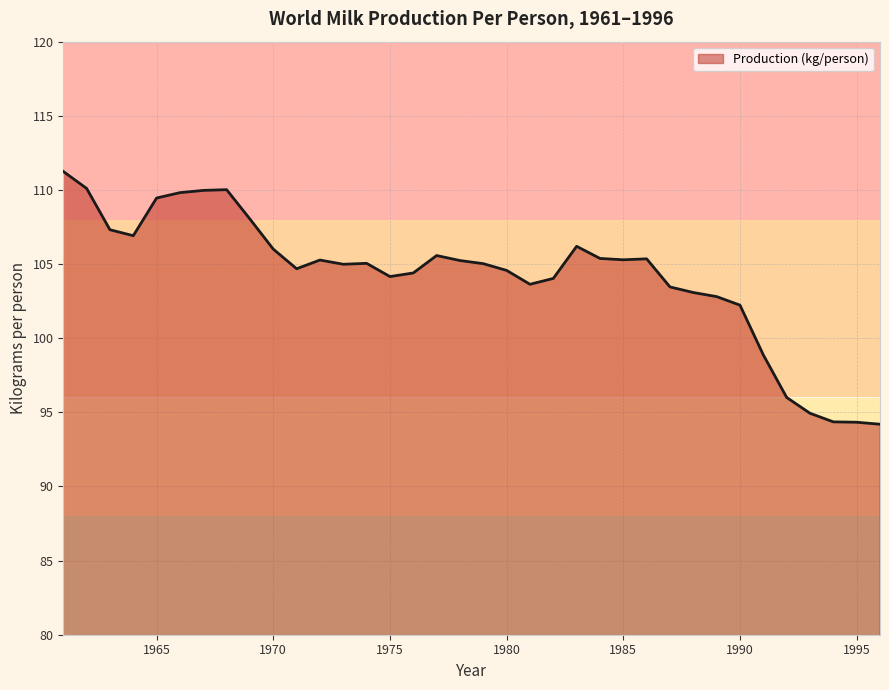

What is the difference between the maximum and minimum values?

17.0